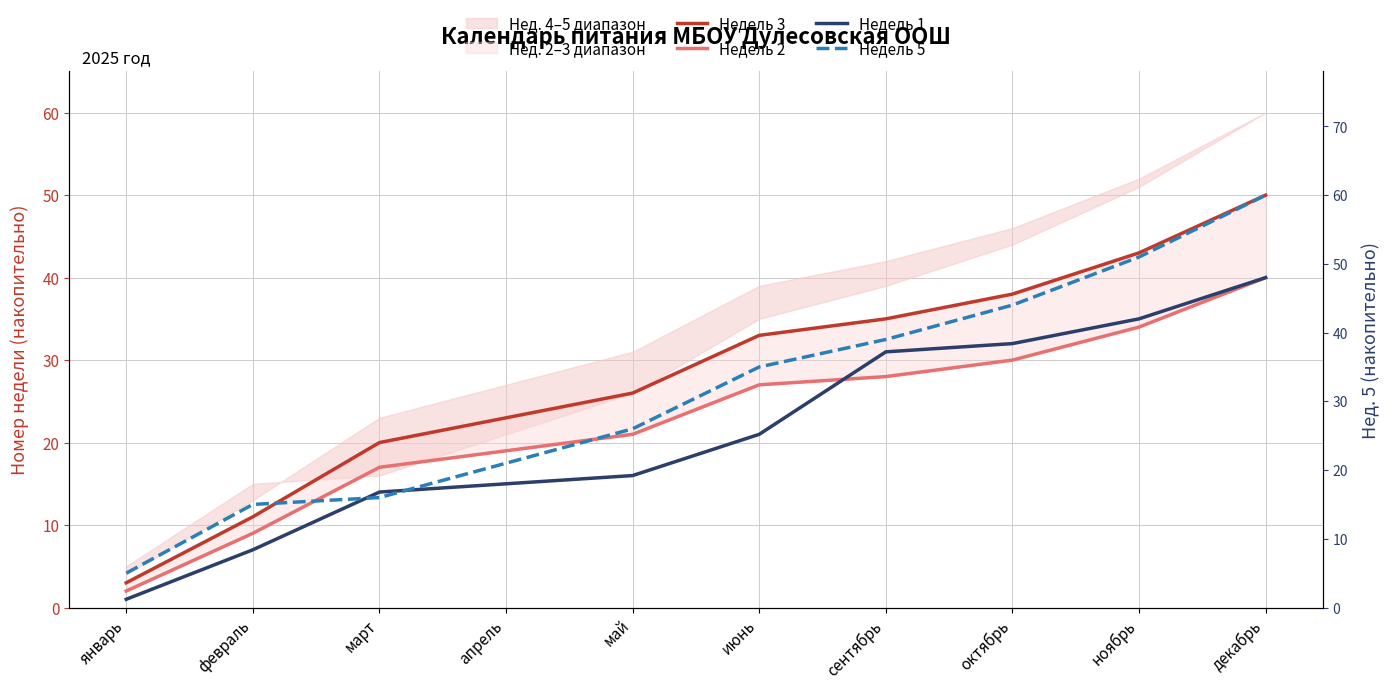

What is the minimum value for Недель 3?

3